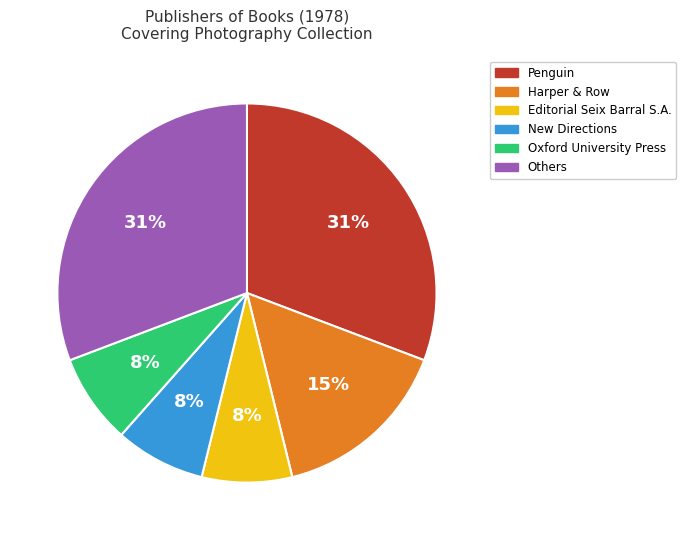

Is there a majority slice in this chart?

No